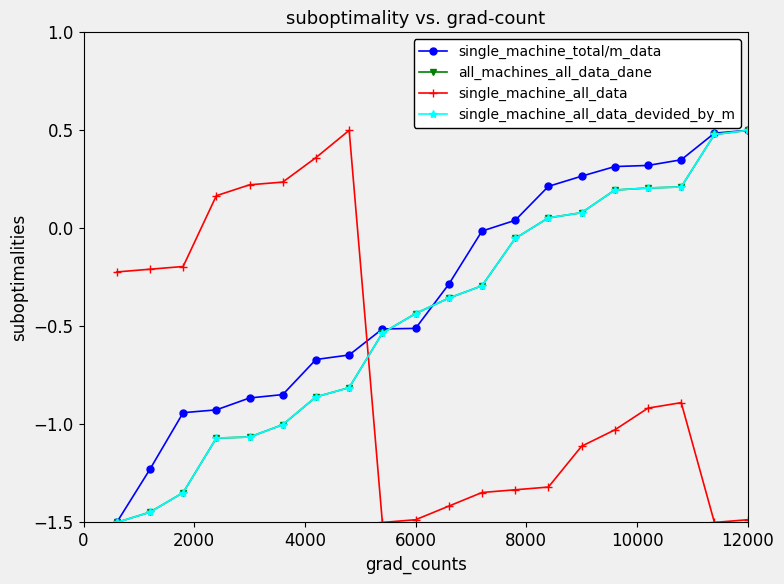

How many times do all_machines_all_data_dane and single_machine_total/m_data cross each other?

2